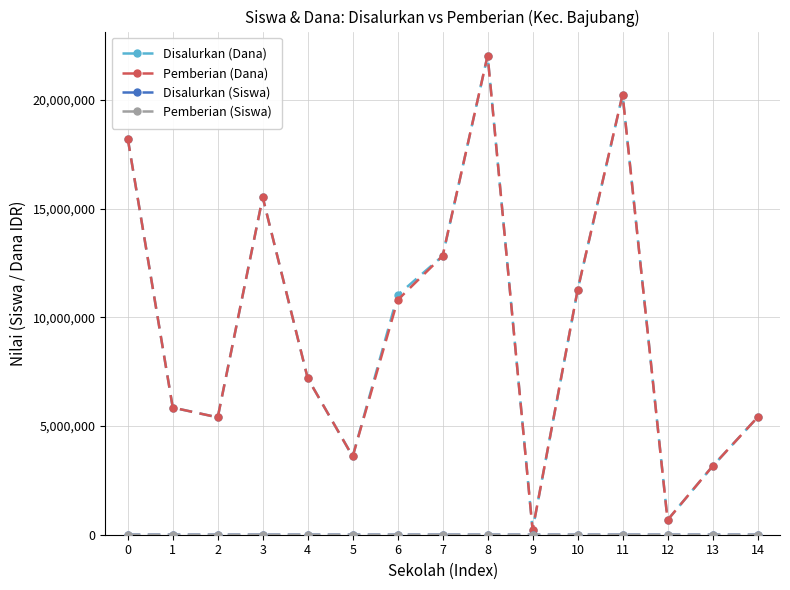

At which category is the sum across all series the highest?

8